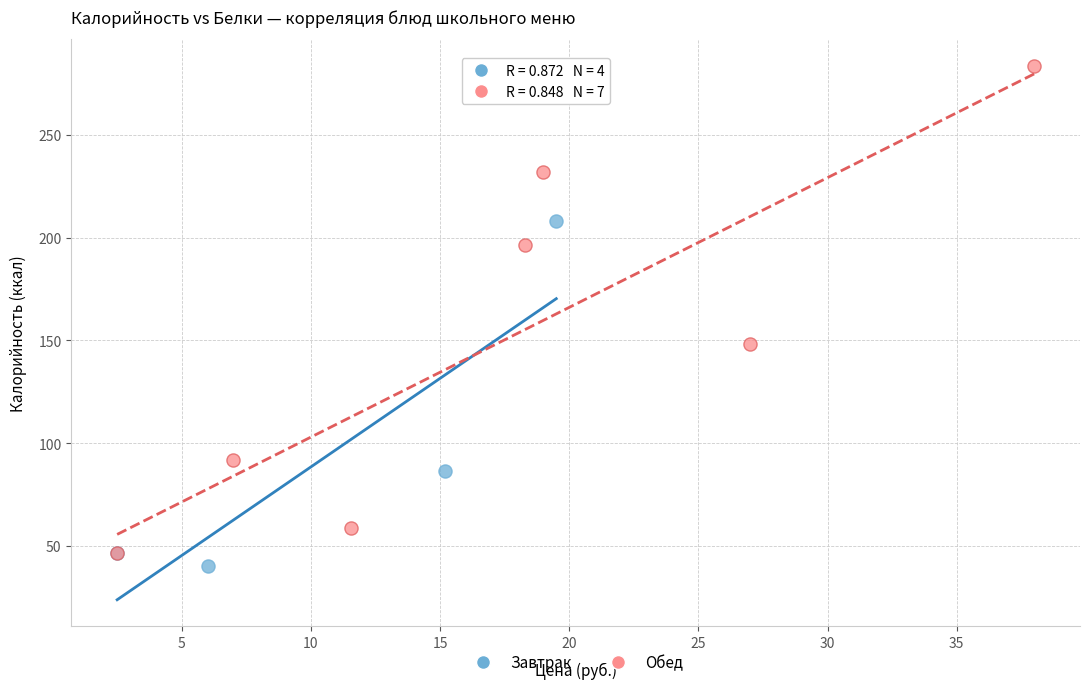

Which series has the widest spread of Y values?

Обед